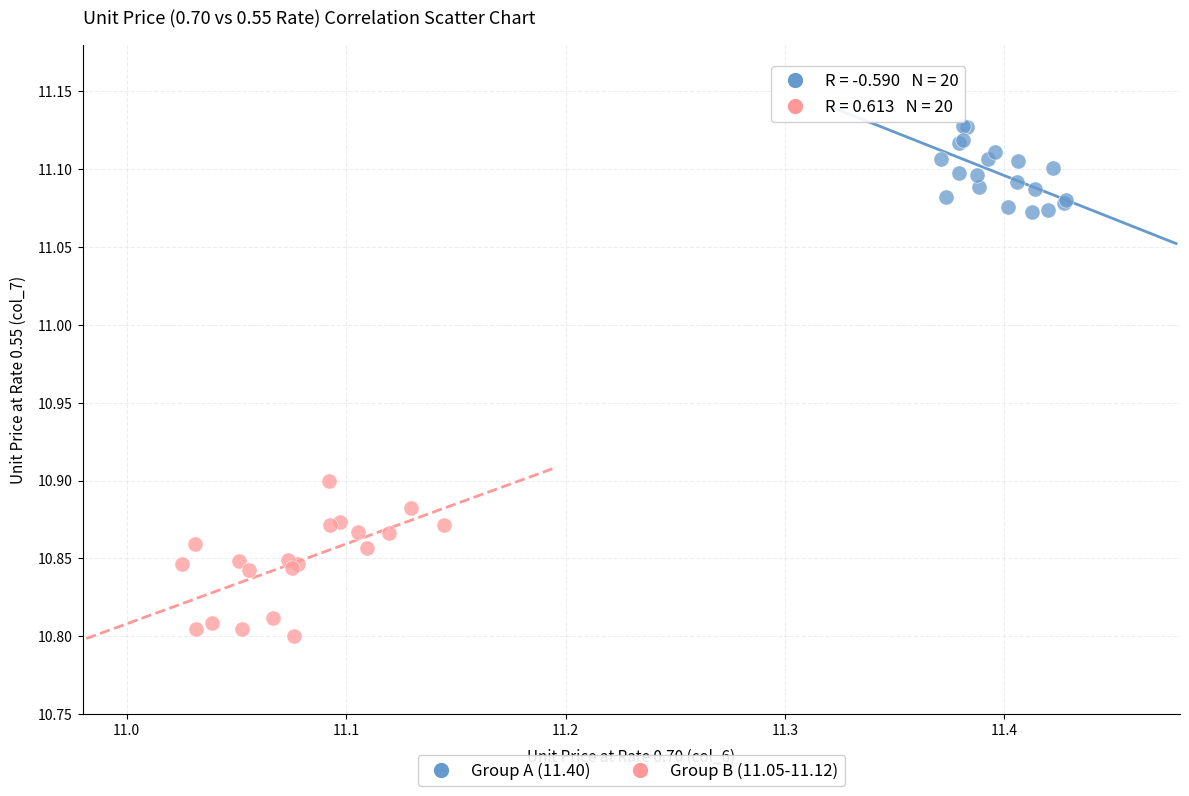

What are all the series names shown in the legend?

Group A (11.40), Group B (11.05-11.12)